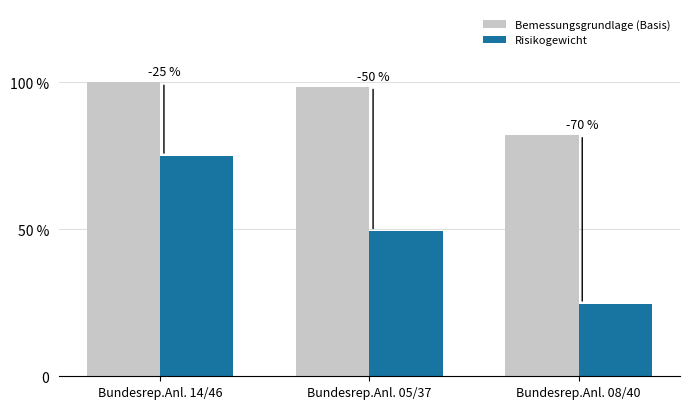

What is the label of the 3rd bar from the right?

Bundesrep.Anl. 14/46